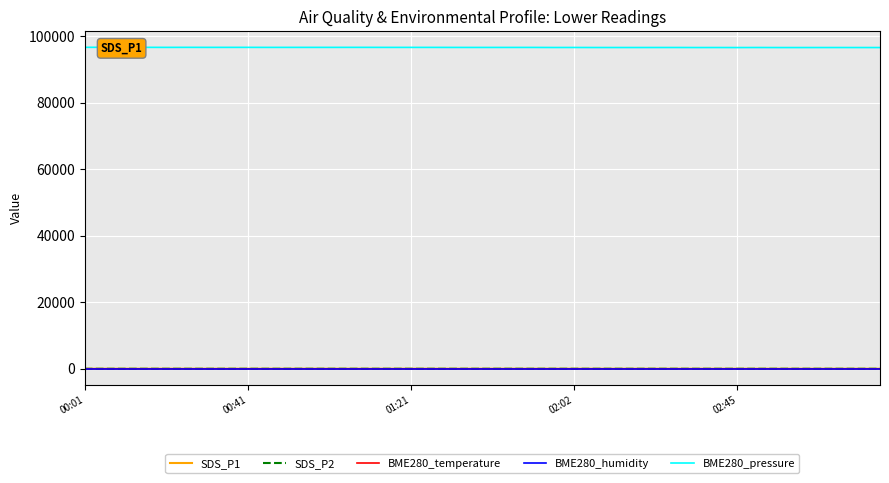

What are all the series names shown in the legend?

SDS_P1, SDS_P2, BME280_temperature, BME280_humidity, BME280_pressure